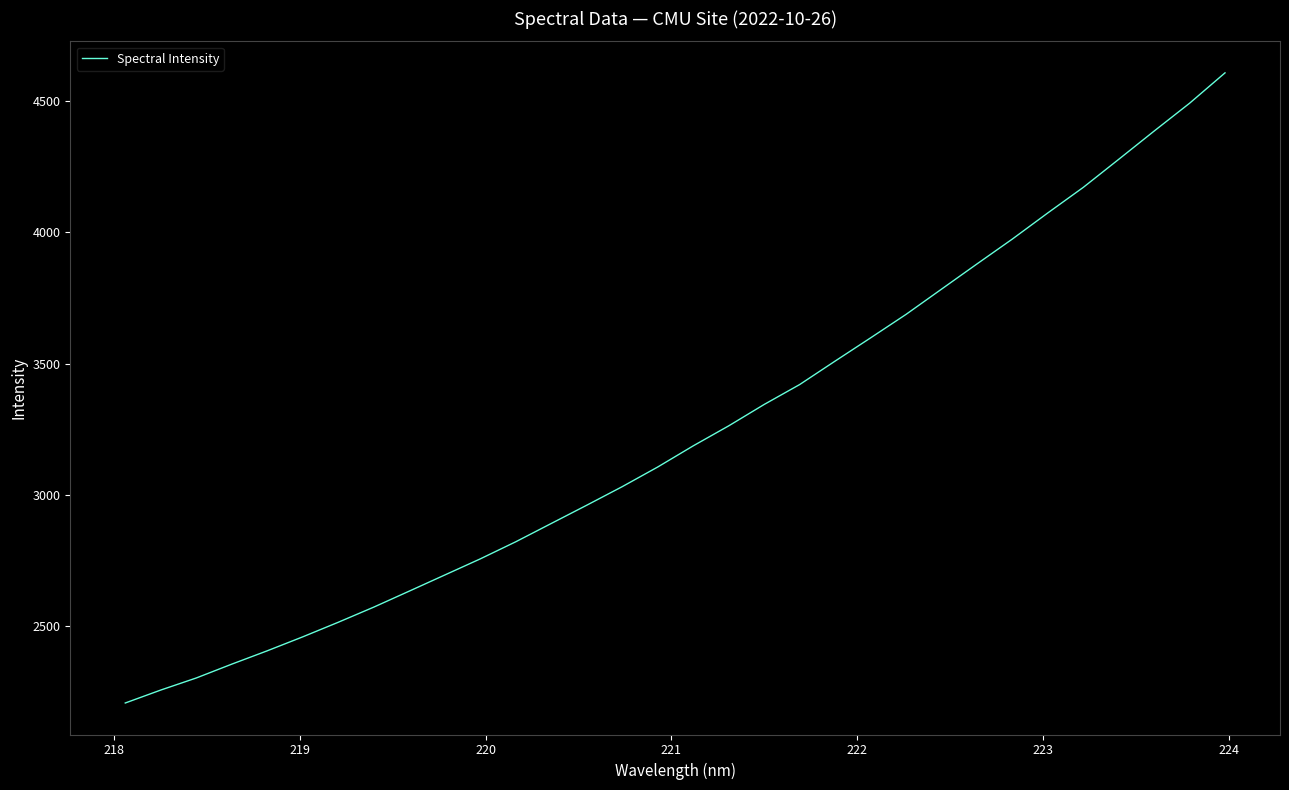

True or false: there are more than 1 points higher than both neighbors.

False